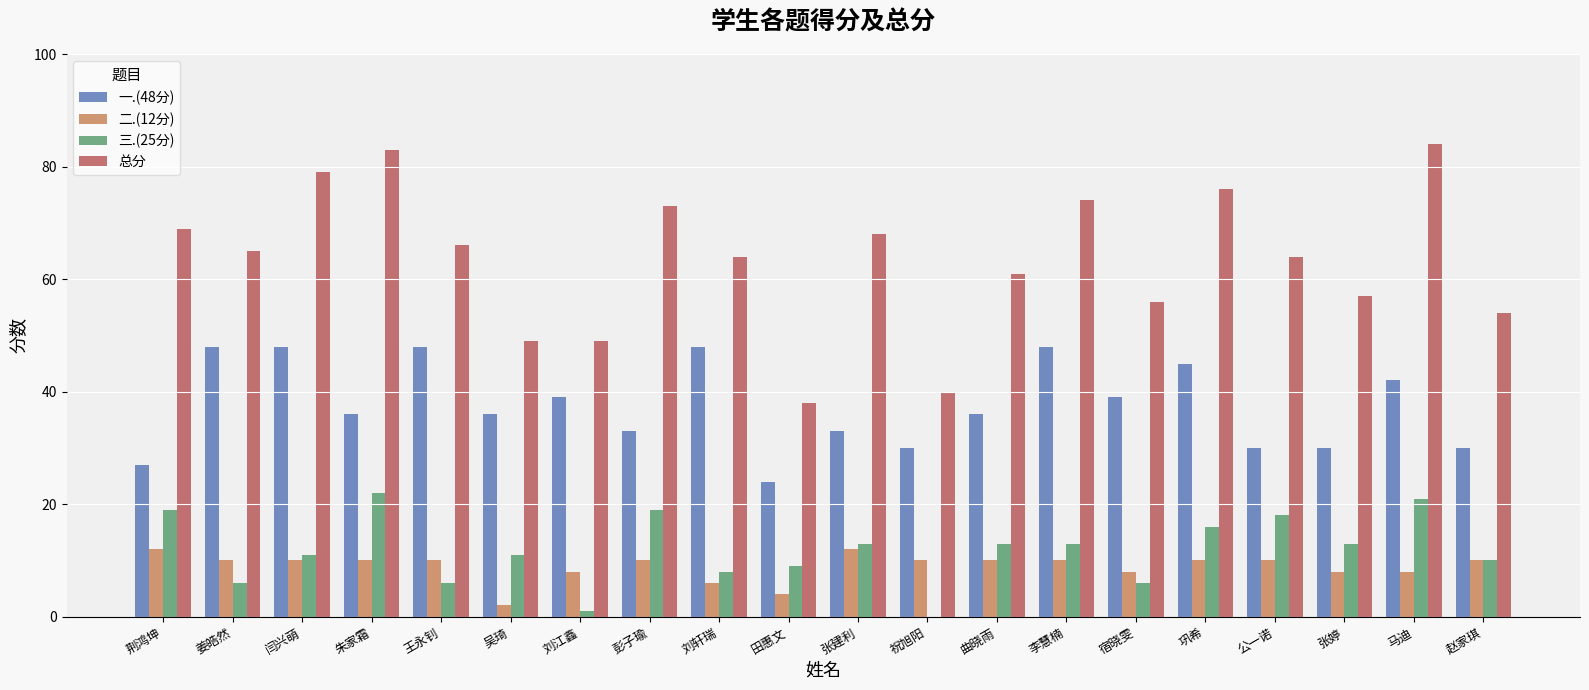

What is the sum of the 总分 values at 宿晓雯 and 荆鸿坤?

125